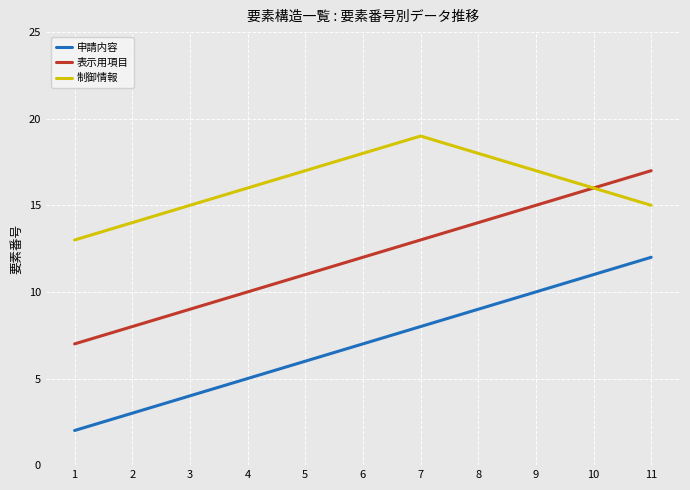

True or false: 申請内容 and 制御情報 intersect in this chart.

False